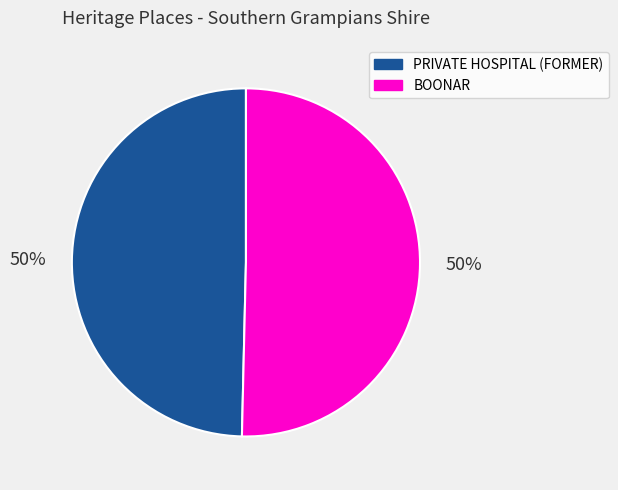

The BOONAR slice represents 50% of the pie. True or false?

True